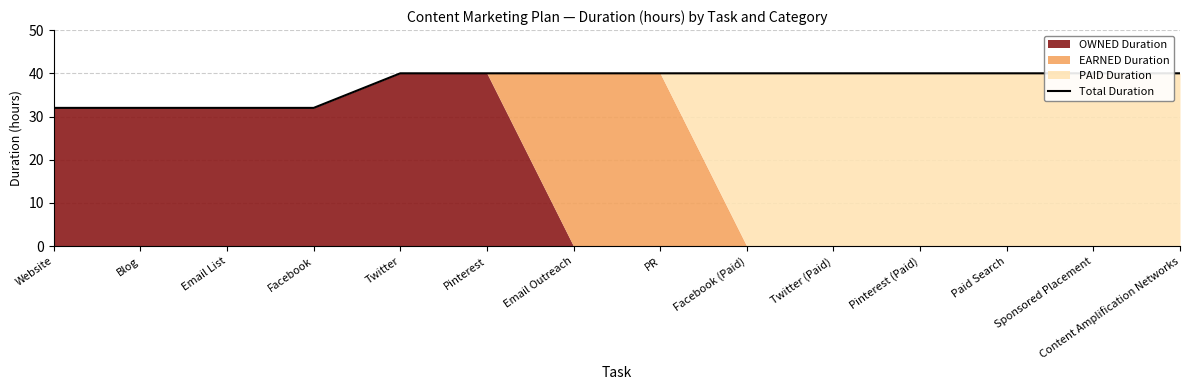

Reading left to right, transcribe all the data shown in this chart.

Website=32	Blog=32	Email List=32	Facebook=32	Twitter=40	Pinterest=40	Email Outreach=40	PR=40	Facebook (Paid)=40	Twitter (Paid)=40	Pinterest (Paid)=40	Paid Search=40	Sponsored Placement=40	Content Amplification Networks=40